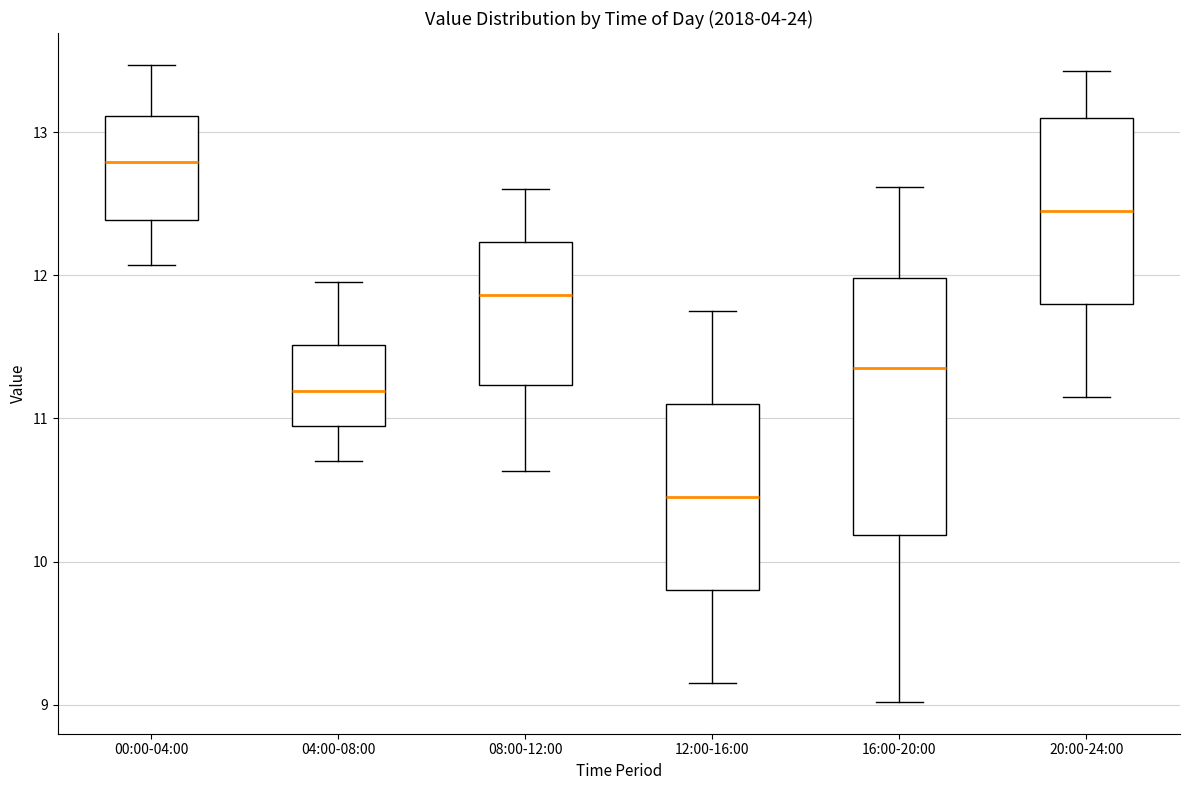

Reading left to right, transcribe this box plot: for each box, give where its median line is, the range the box spans, and where its two whiskers end, as read against the y-axis. The values are not printed on the chart, so give them approximately, as read against the axis.

00:00-04:00: median 12.8, box 12.4 to 13.1, whiskers 12.1 to 13.5
04:00-08:00: median 11.2, box 10.9 to 11.5, whiskers 10.7 to 12.0
08:00-12:00: median 11.9, box 11.2 to 12.2, whiskers 10.6 to 12.6
12:00-16:00: median 10.5, box 9.8 to 11.1, whiskers 9.2 to 11.8
16:00-20:00: median 11.4, box 10.2 to 12.0, whiskers 9.0 to 12.6
20:00-24:00: median 12.5, box 11.8 to 13.1, whiskers 11.2 to 13.4